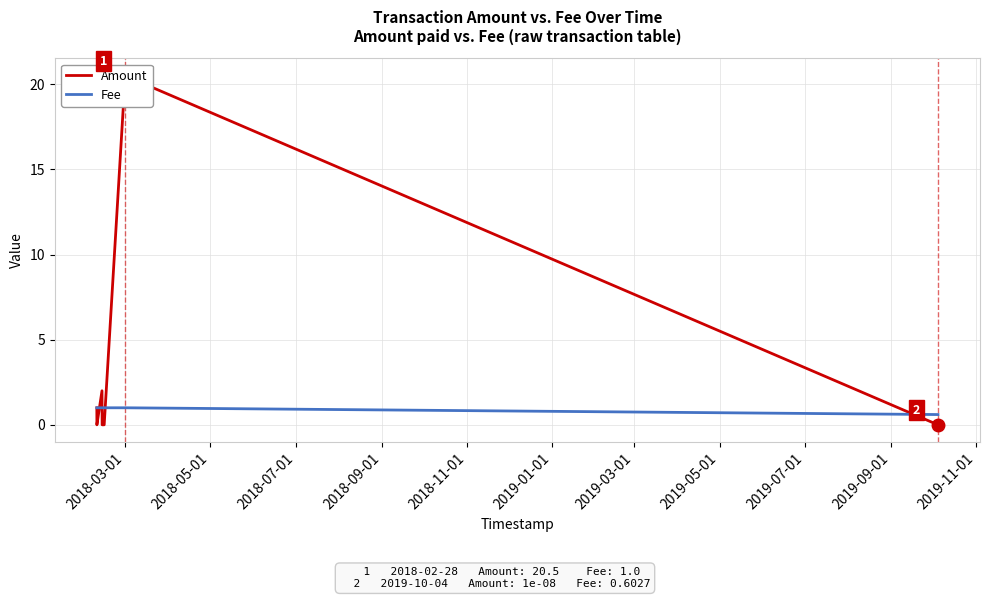

What is the maximum value shown in the chart?

20.5